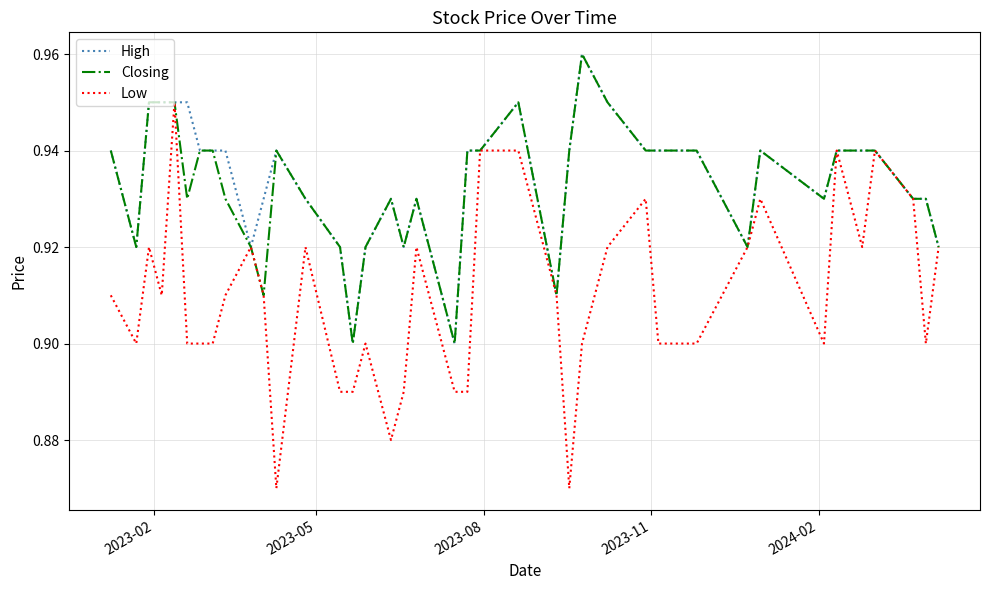

How many lines are shown in the chart?

3